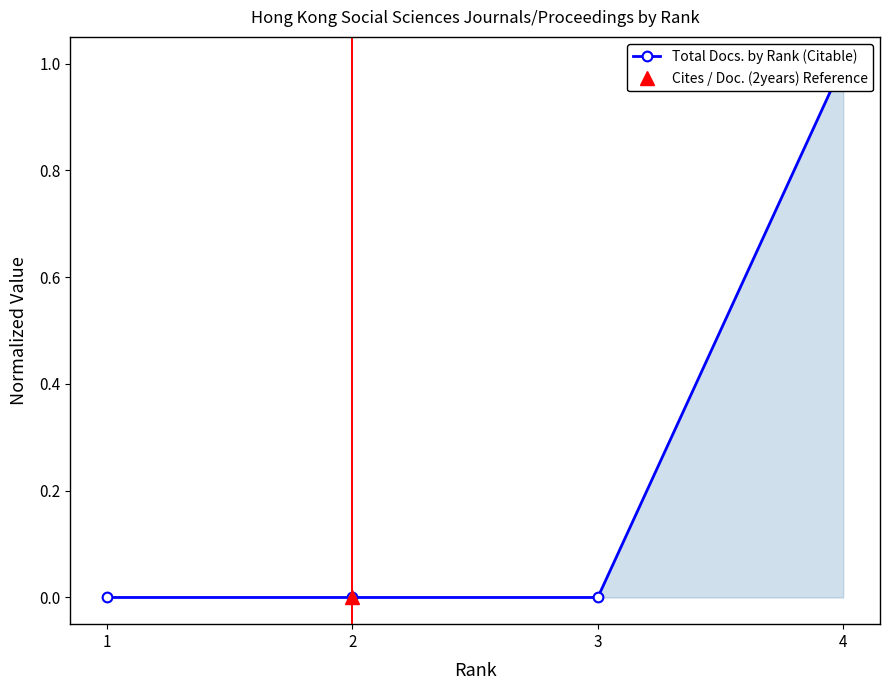

What is the difference between the values at 2 and 4?

1.0